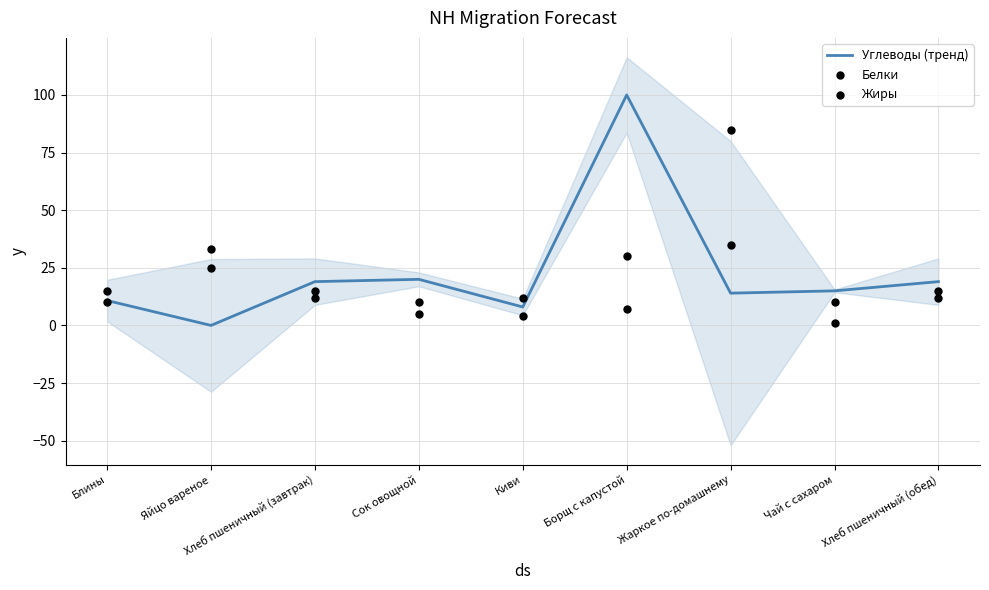

Which series has the widest spread of Y values?

Углеводы (тренд)